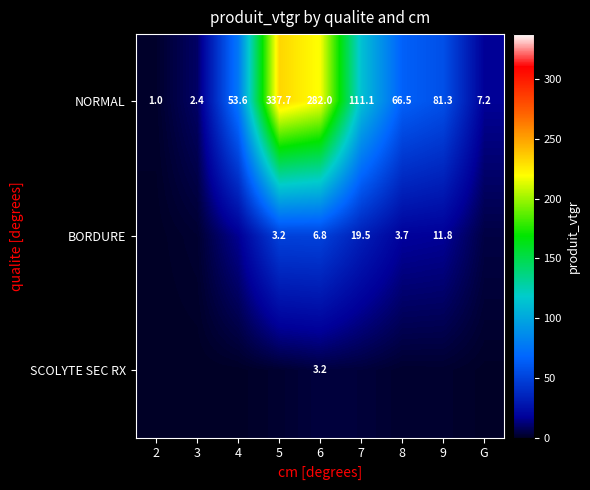

Which category has the highest value across all series?

5